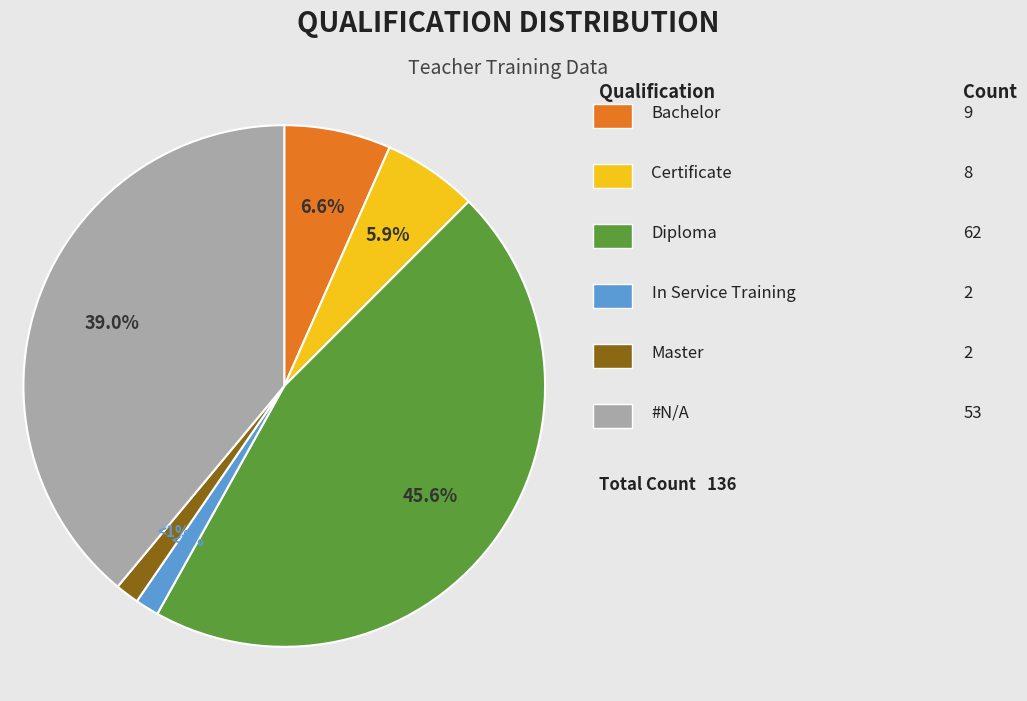

Is there a majority slice in this chart?

No